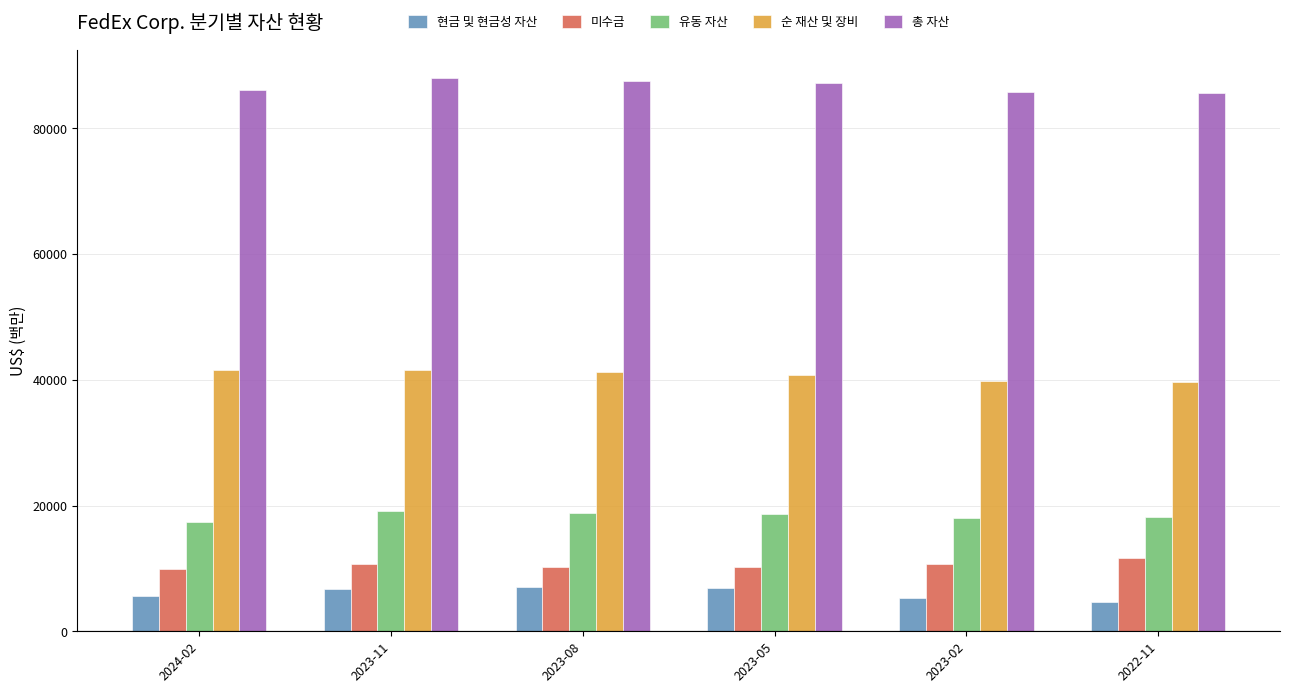

The 현금 및 현금성 자산 series shows 9874 at 2024-02. True or false?

False